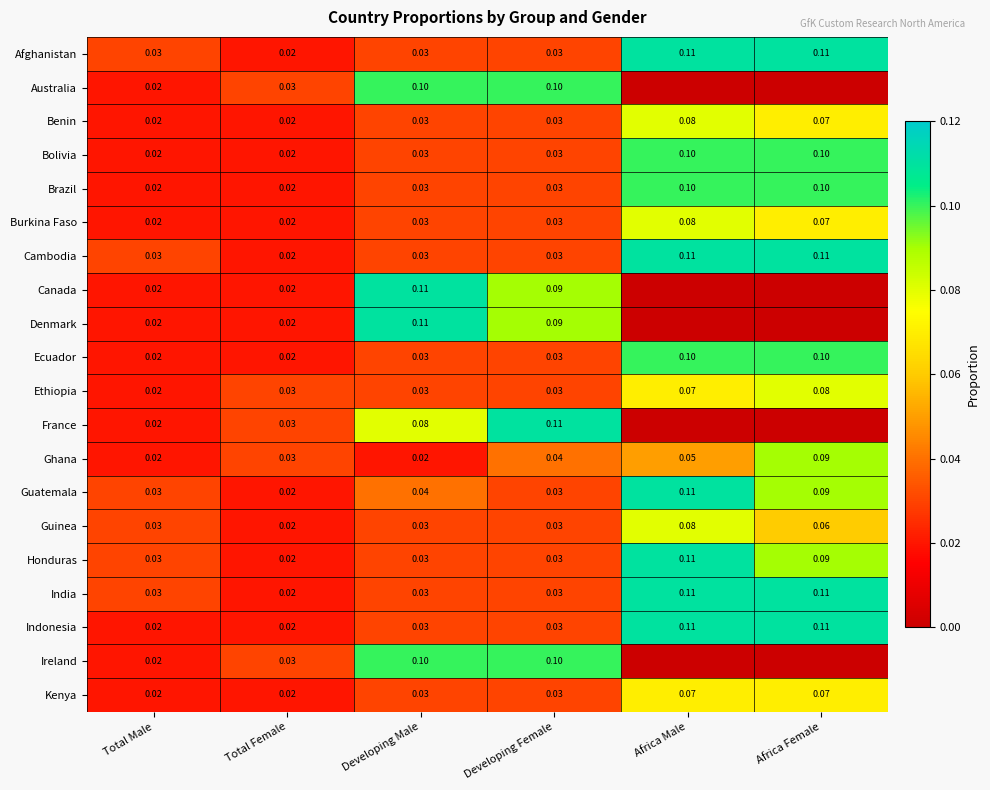

At which label is Ethiopia closest to 0?

Total Male